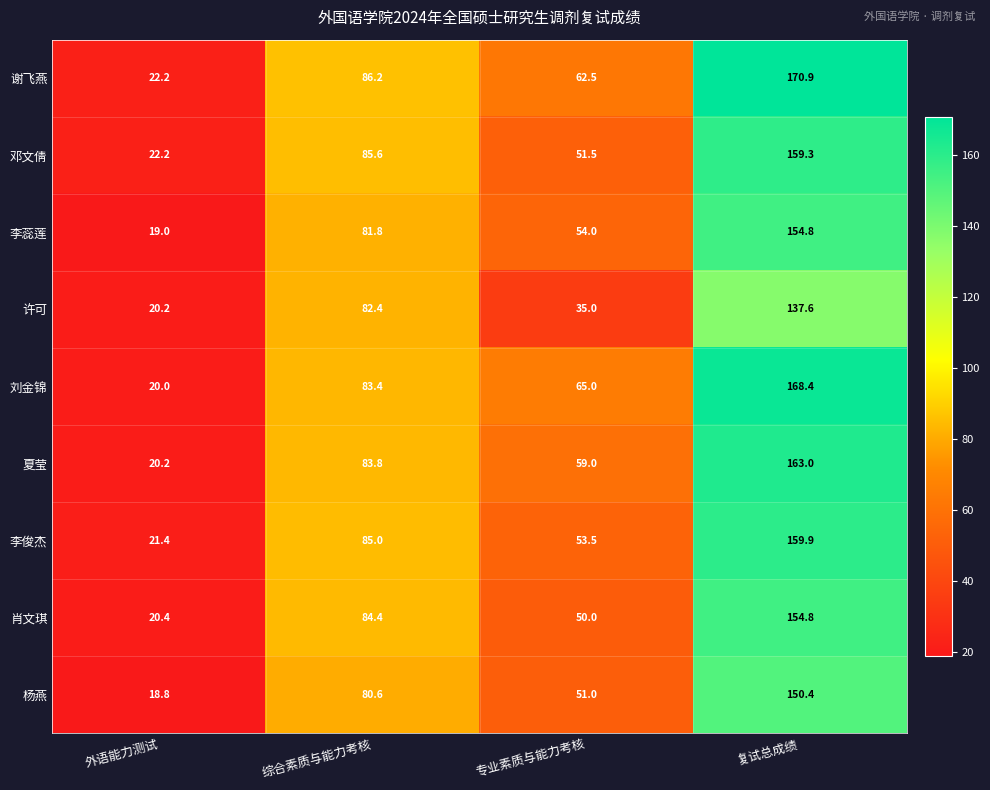

What is the difference between the maximum and second lowest values in the 李蕊莲 series?

100.8